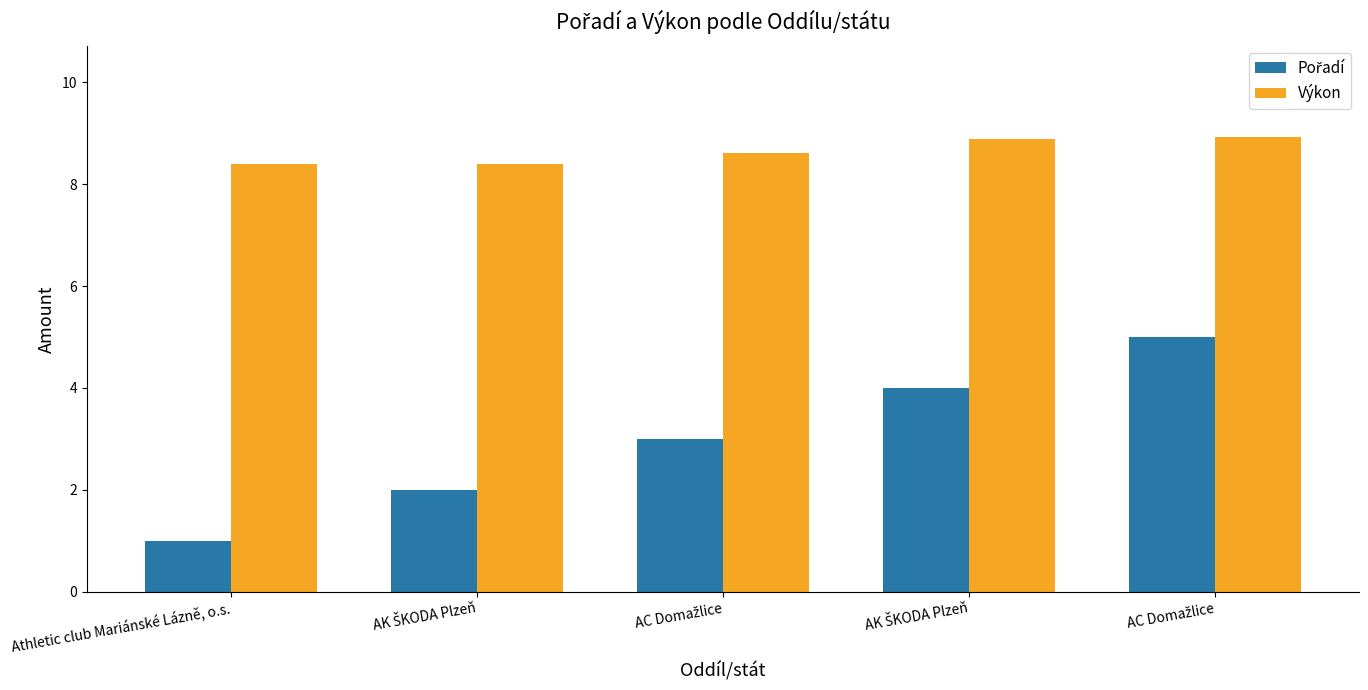

How many groups of bars are there?

5